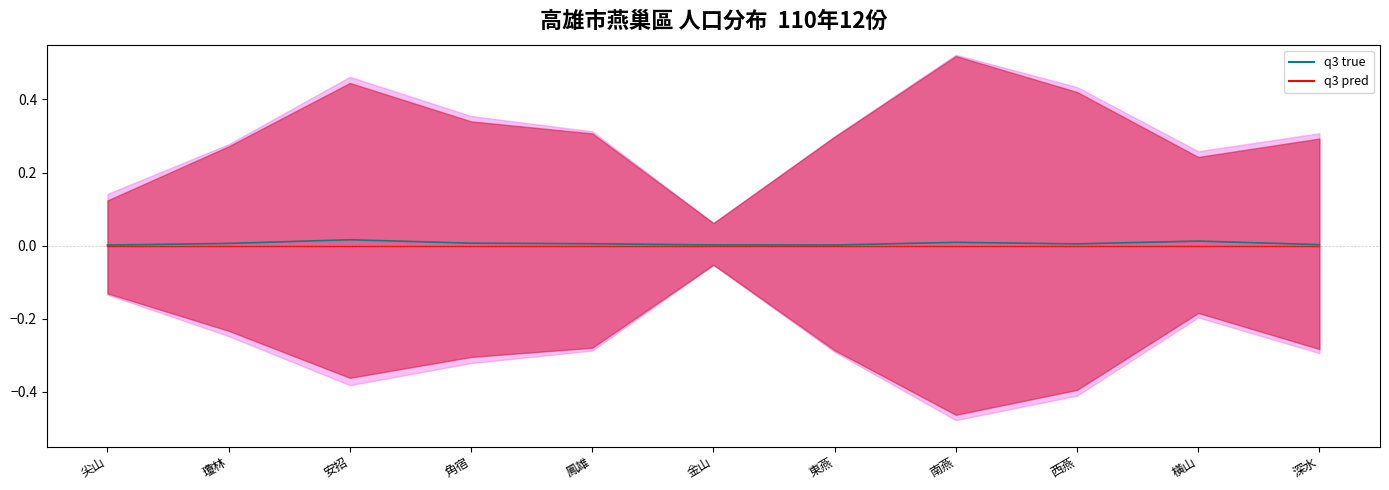

Which series has the largest total across all categories?

q3 true